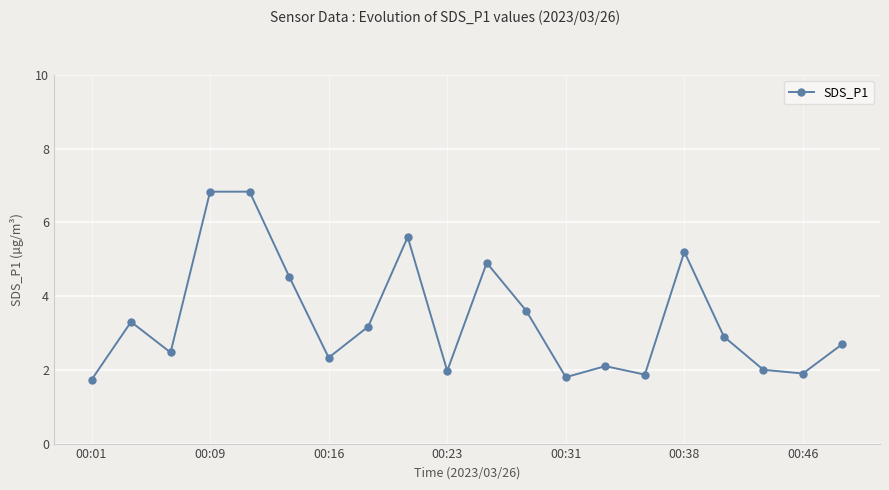

What is the greatest value displayed?

6.8